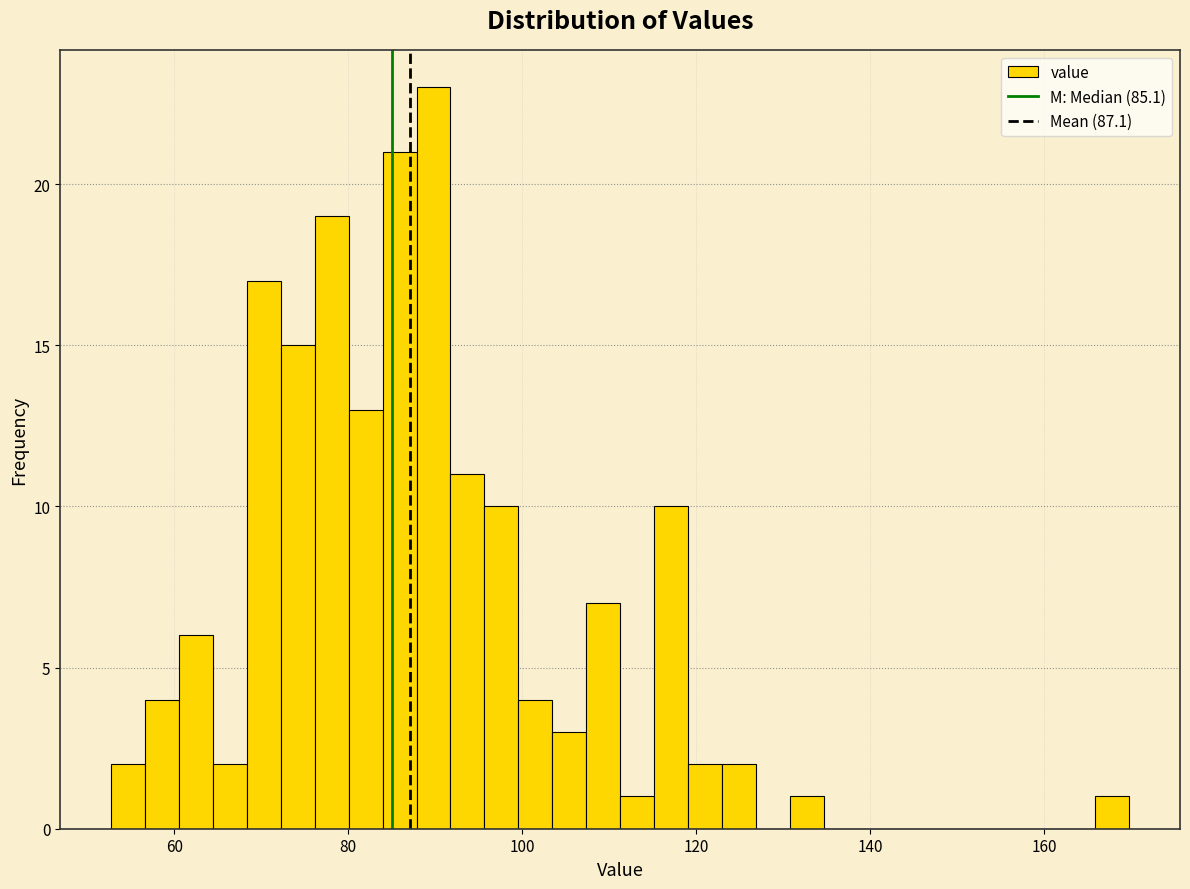

Read against the x-axis, roughly where is the centre of the tallest bar?

90